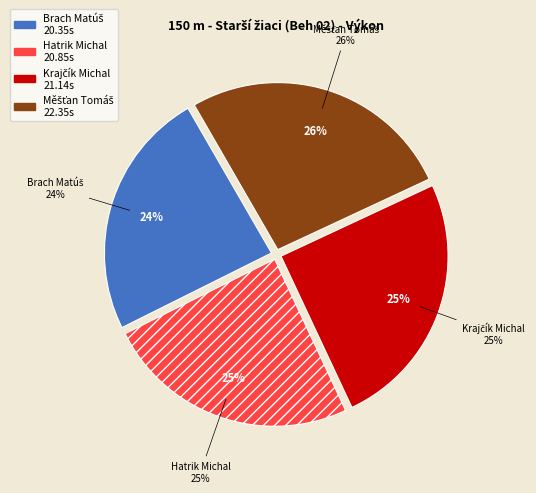

To the nearest percent, what percentage of the pie is Měšťan Tomáš?

26%